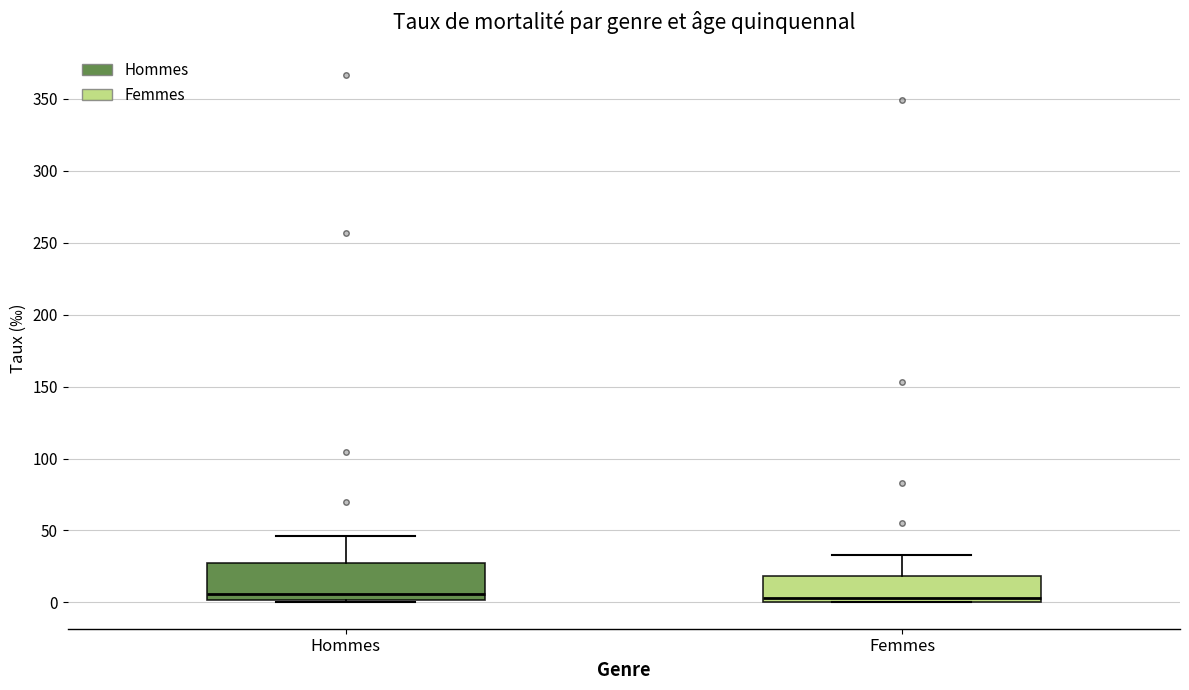

Reading left to right, read every box against the y-axis: the position of its median line, the range the box covers, and the ends of its whiskers. The values are not printed on the chart, so give them approximately, as read against the axis.

Hommes: median 5, box 0 to 25, whiskers 0 (just below the box's lower edge) to 45
Femmes: median 5, box 0 to 20, whiskers 0 to 35